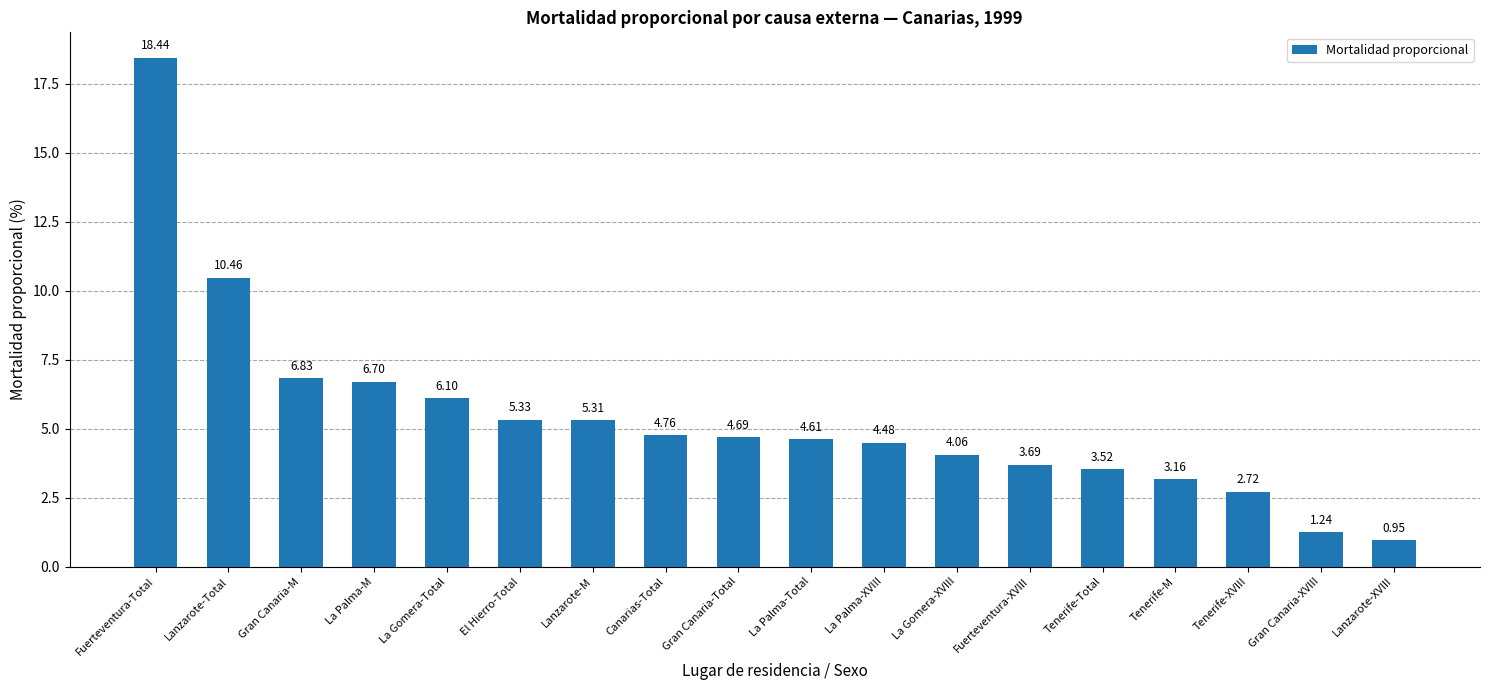

Which category has the lowest value across all series?

Lanzarote-XVIII